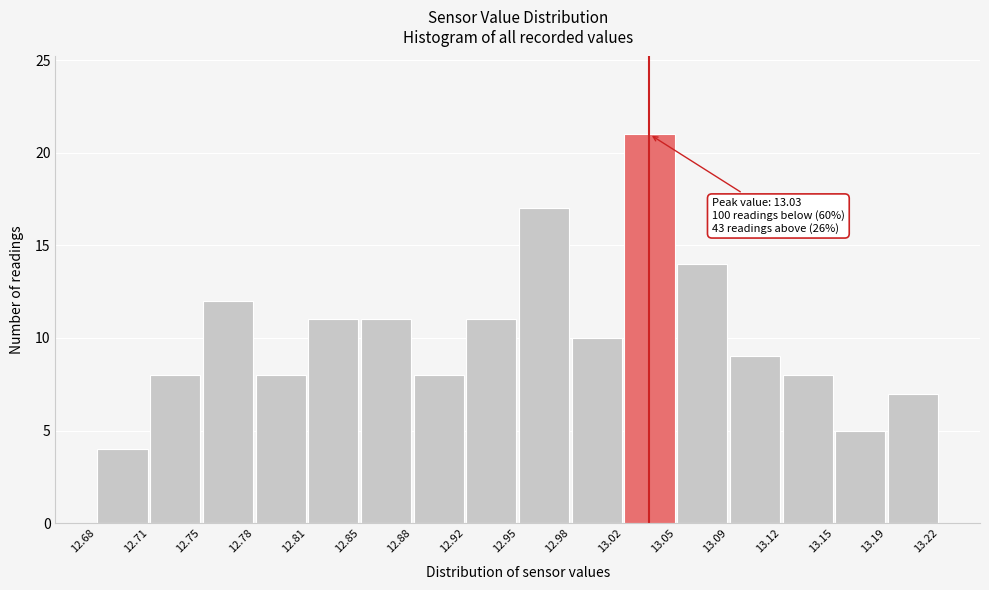

Over which range of the x-axis is the bar tallest?

13.02 to 13.05